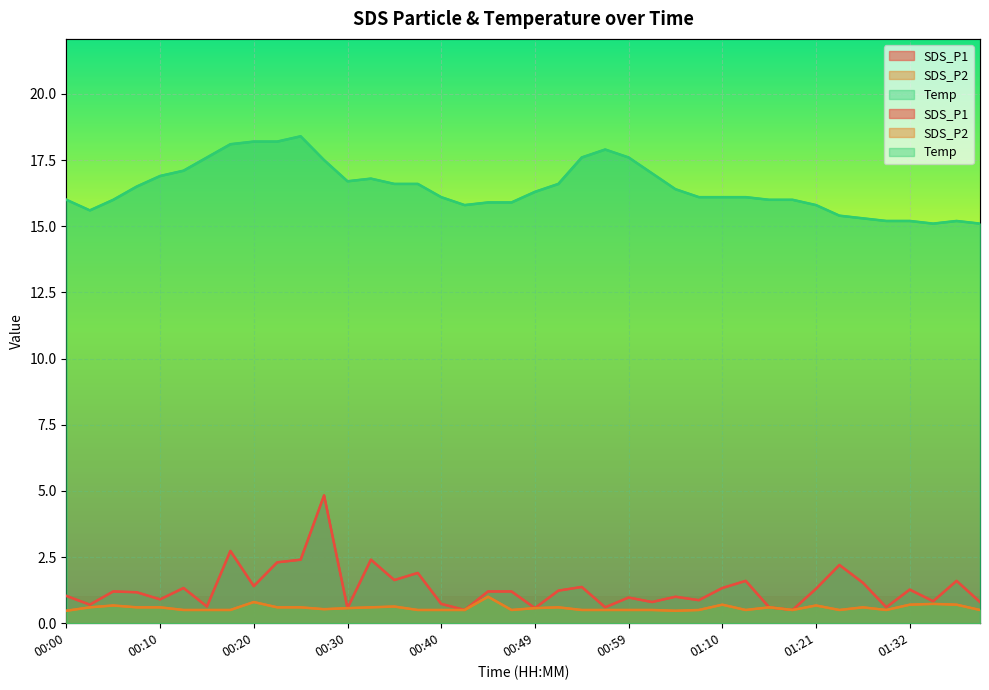

True or false: Temp has a value of 17.6 at 00:54.

True